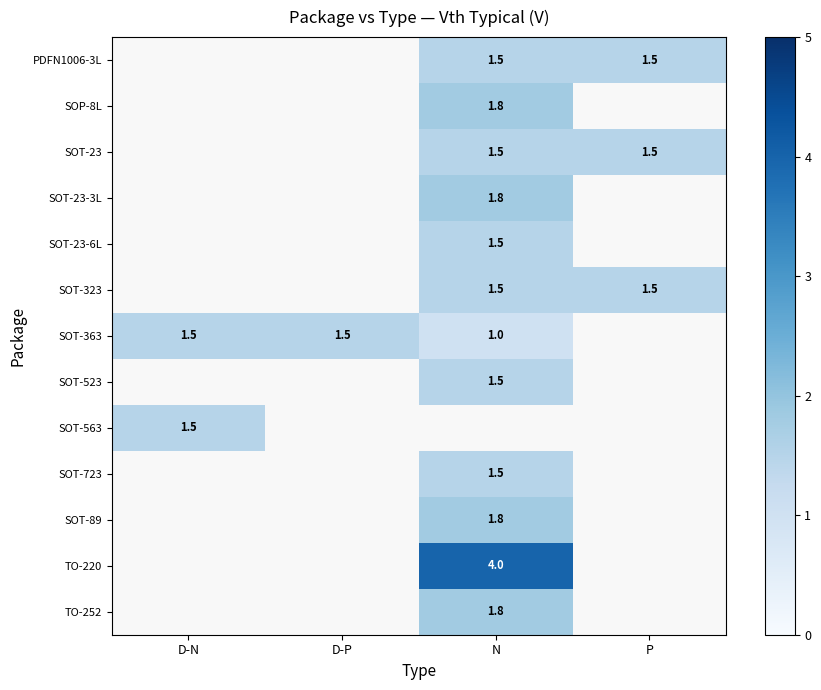

What is the sum of the SOT-363 values at D-P and D-N?

3.0